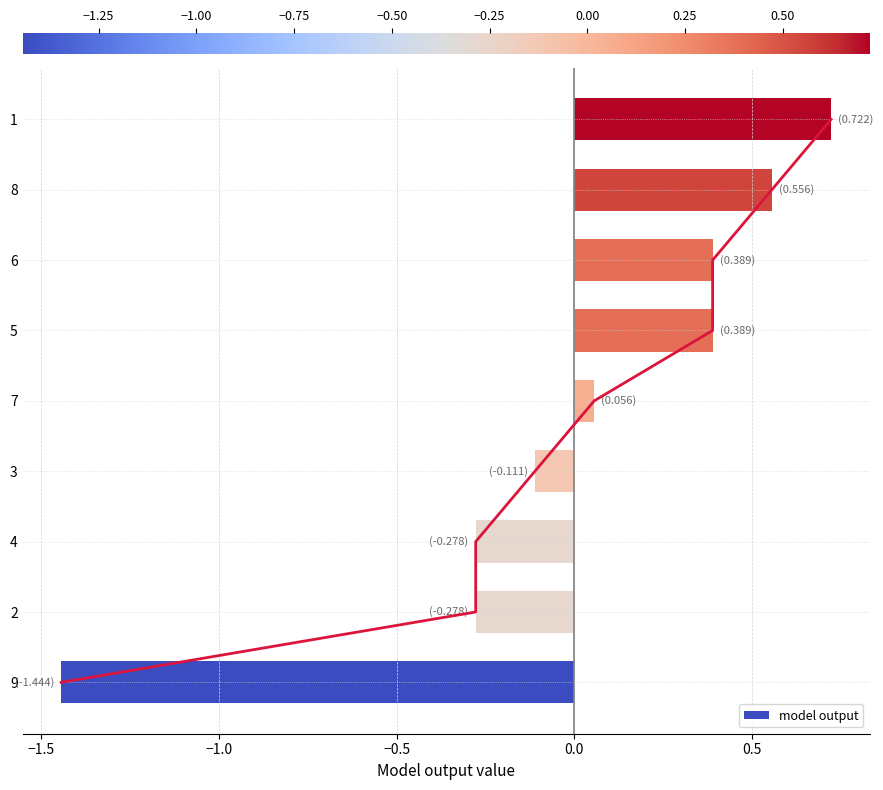

Is it true that model output equals 1.0 at 8?

False